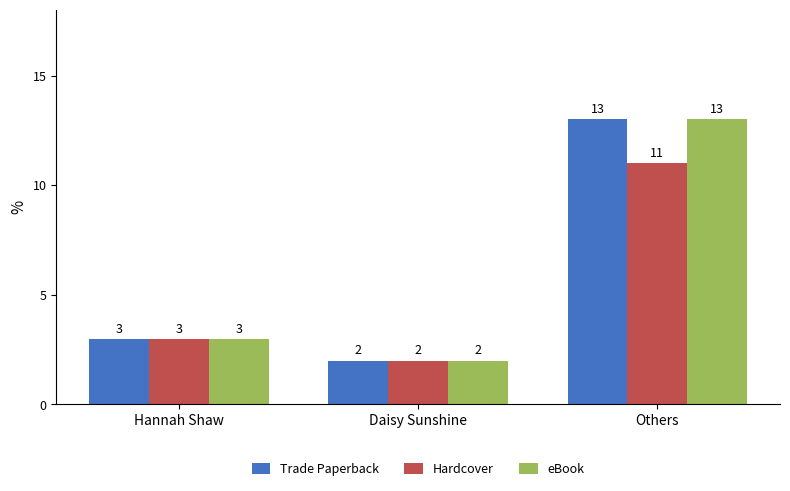

Reading left to right, what are all the values shown in this chart?

Trade Paperback: 3	2	13
Hardcover: 3	2	11
eBook: 3	2	13